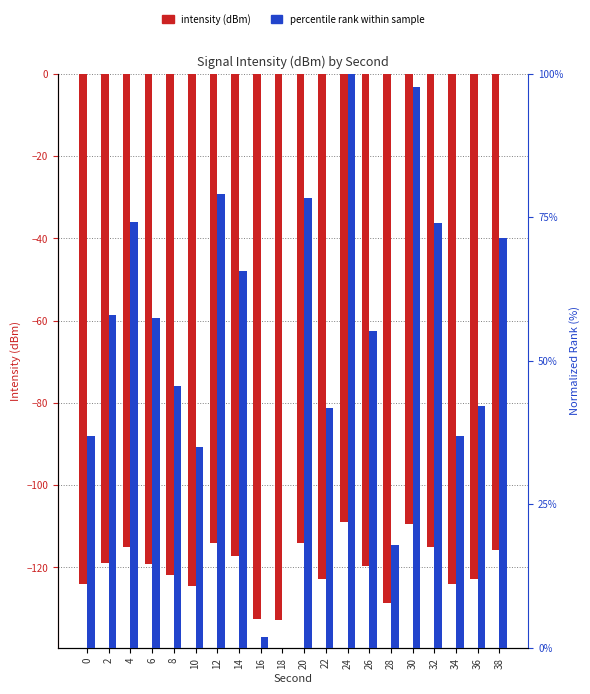

What is the value of the intensity (dBm) bar at the 14th from the left?

-119.7